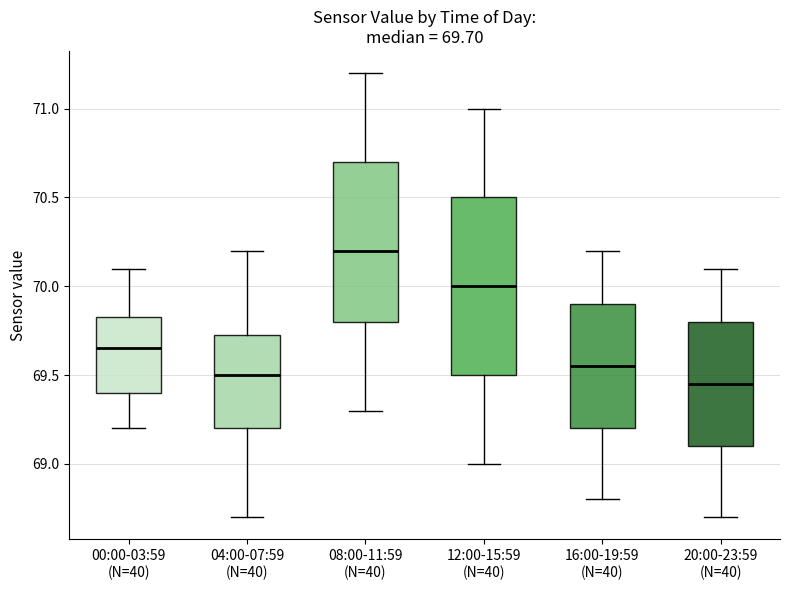

Which box is the tallest, from its lower edge to its upper edge?

12:00-15:59 (N=40)